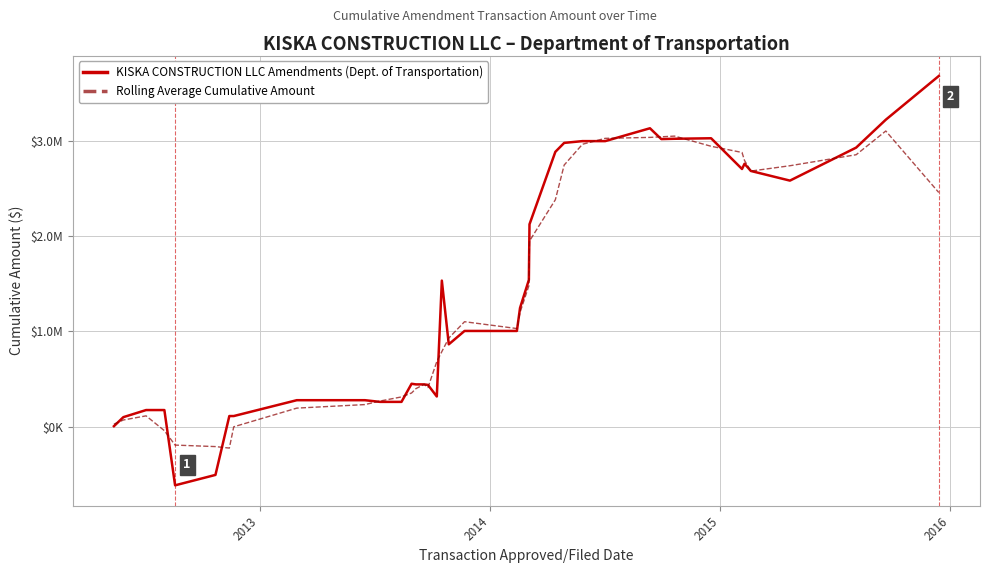

Does the chart have visible grid lines?

Yes